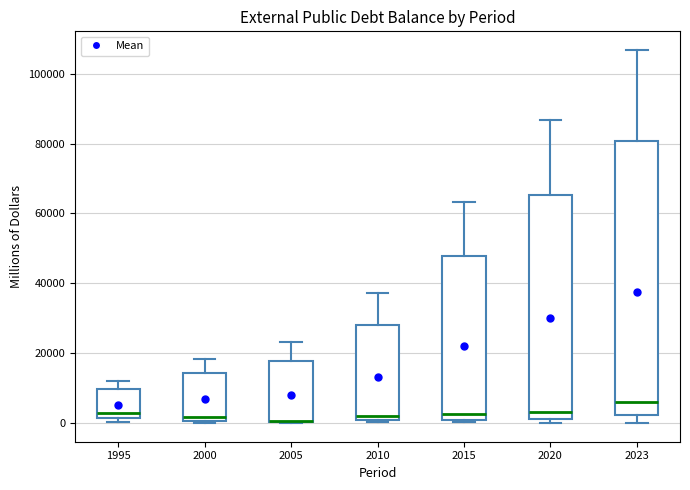

Where is the lower edge of the box at x = 2015 on the y-axis? The values are not printed on the chart, so give them approximately, as read against the axis.

0